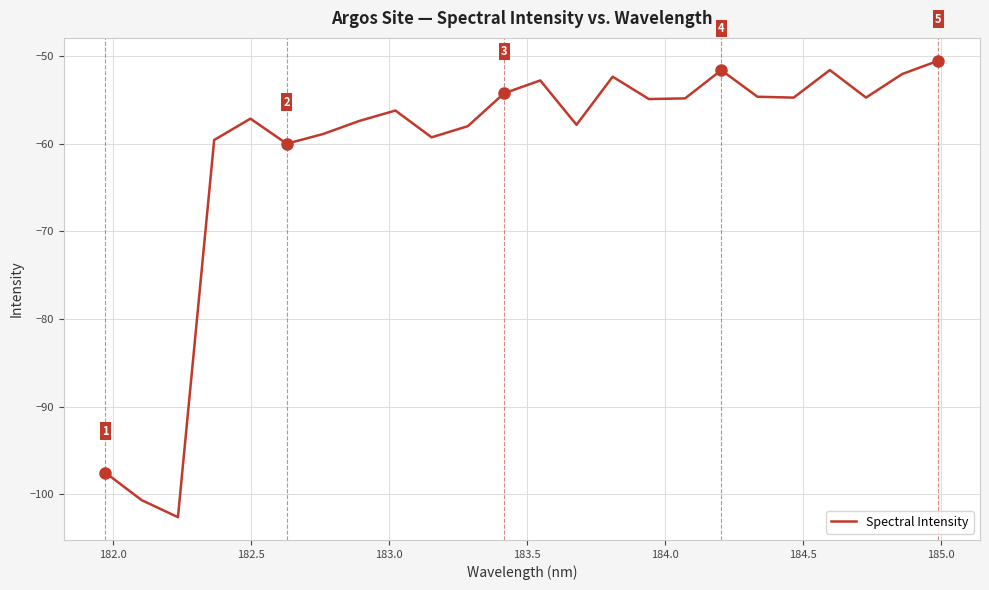

What is the maximum value shown in the chart?

-50.5